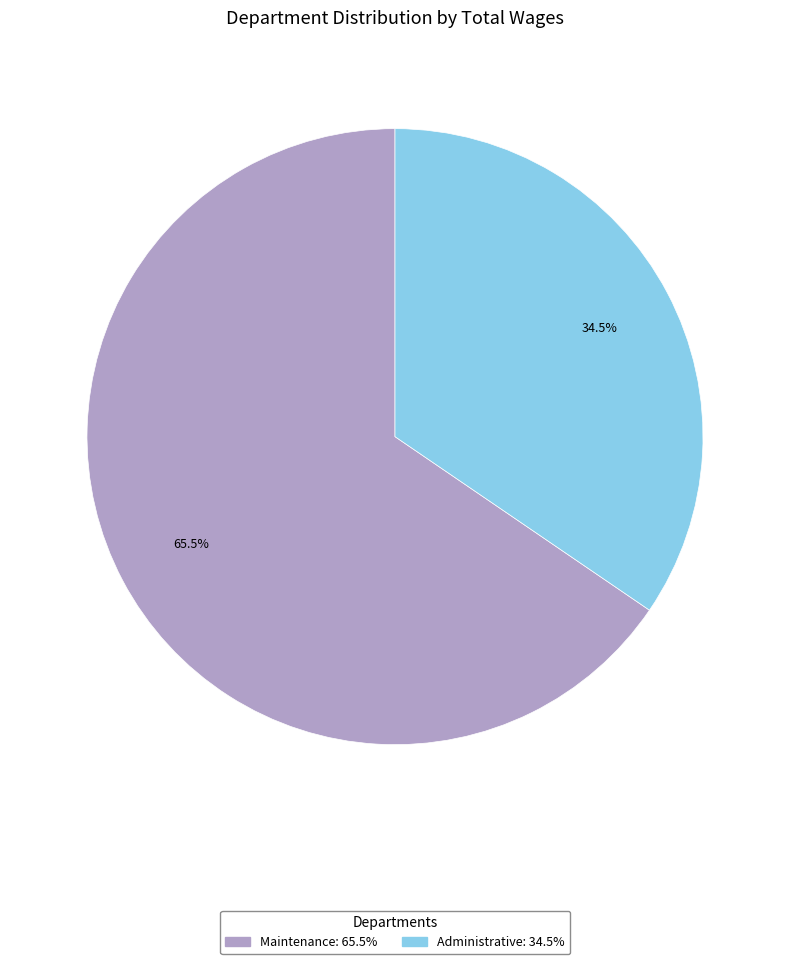

Which category has the biggest portion of the pie?

Maintenance